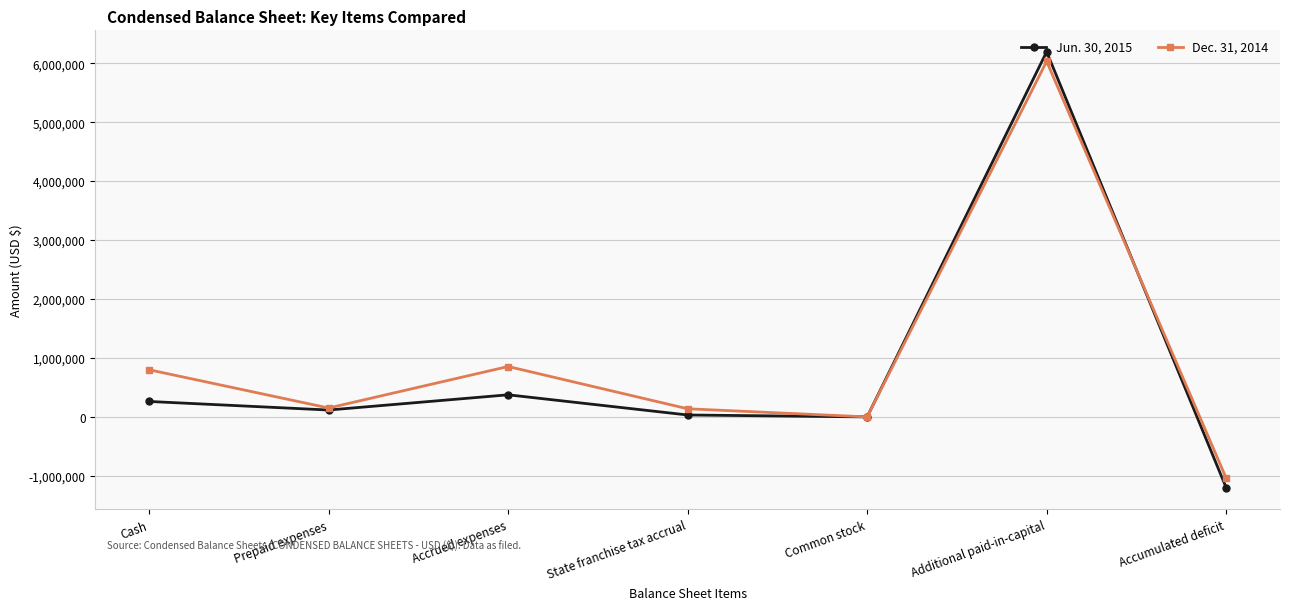

Where does the Jun. 30, 2015 series first go above 118343?

Cash